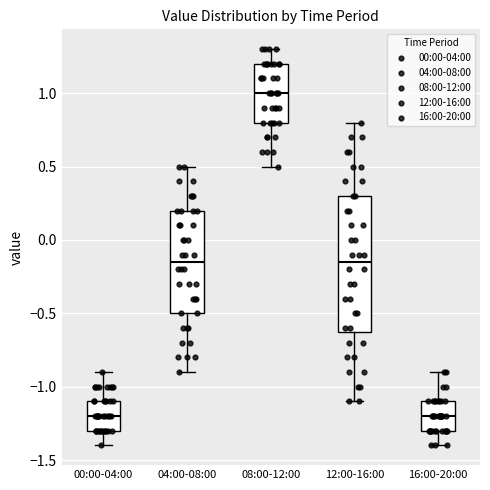

Which box has the highest median line?

08:00-12:00